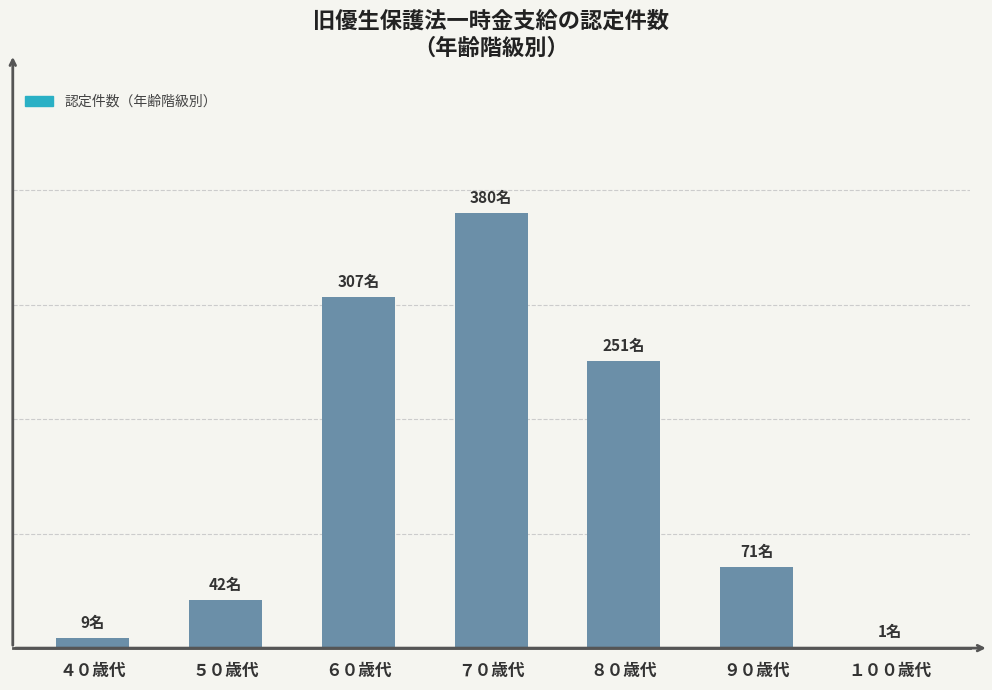

What is the difference between the values at １００歳代 and ７０歳代?

379